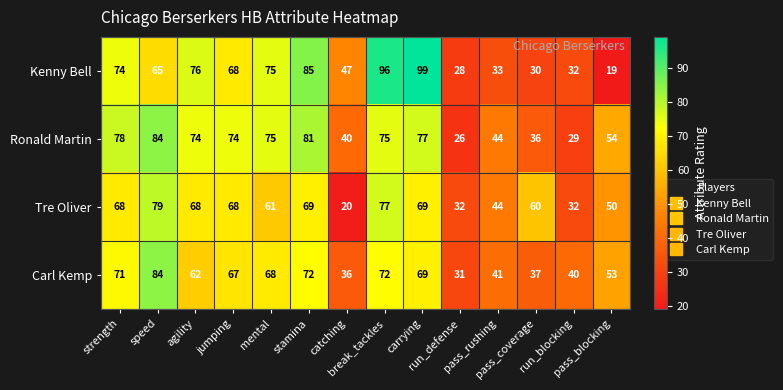

Which series has the largest total across all categories?

Ronald Martin